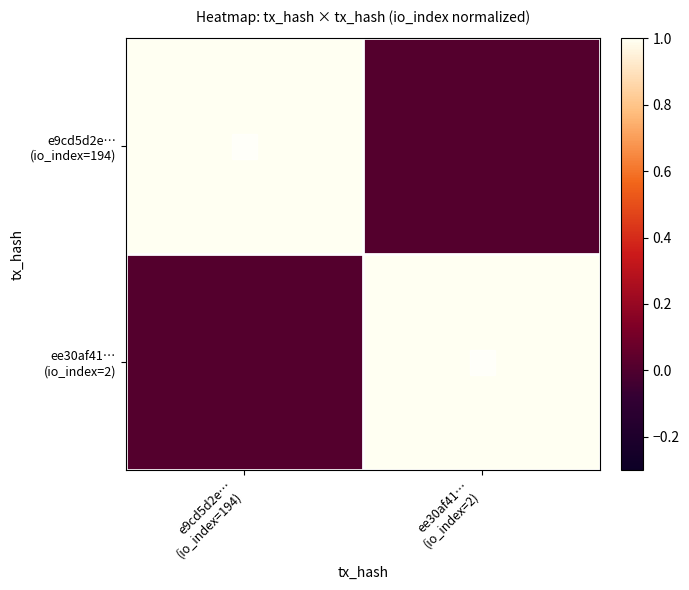

Rank the series by their maximum value, from highest to lowest.

e9cd5d2e… (io_index=194), ee30af41… (io_index=2)